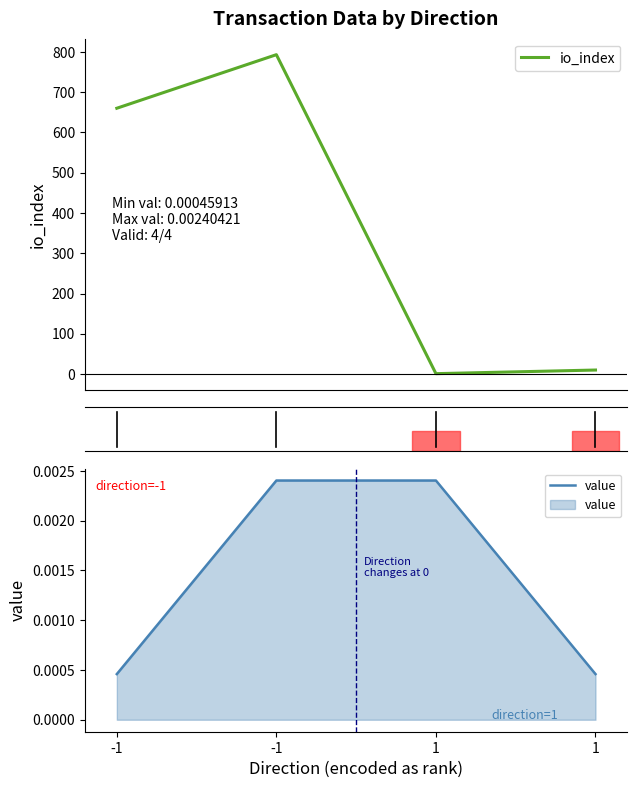

True or false: value has more than 0 points higher than both neighbors.

False